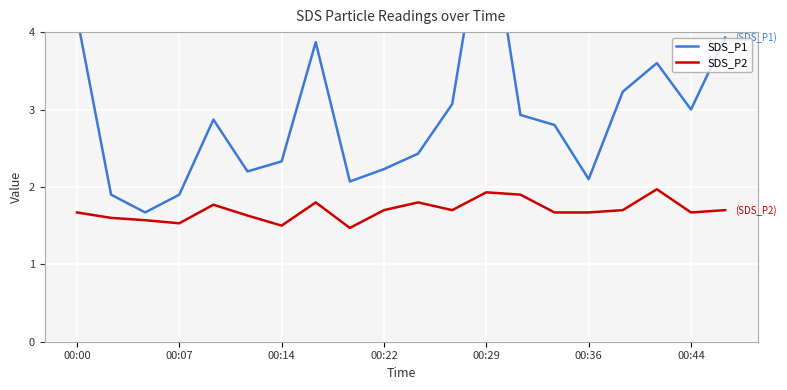

Is it true that SDS_P2 equals 2.4 at 00:14?

False